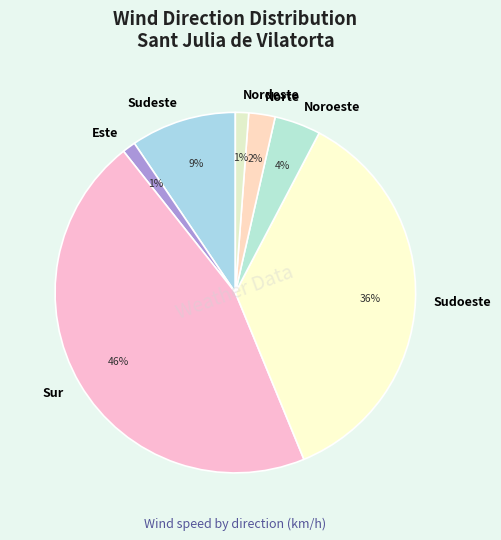

Is it true that Sudoeste is 11% of the pie?

False